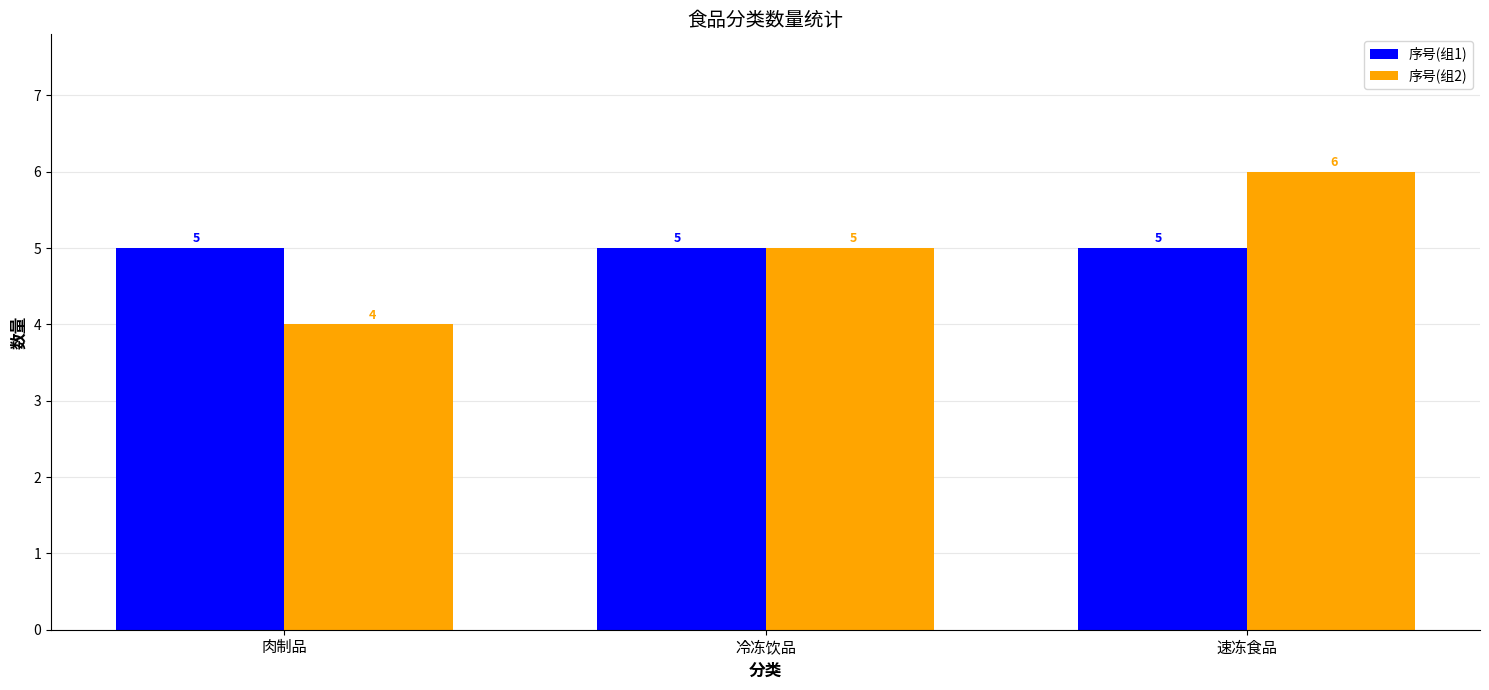

True or false: 序号(组1) has a value of 5 at 肉制品.

True